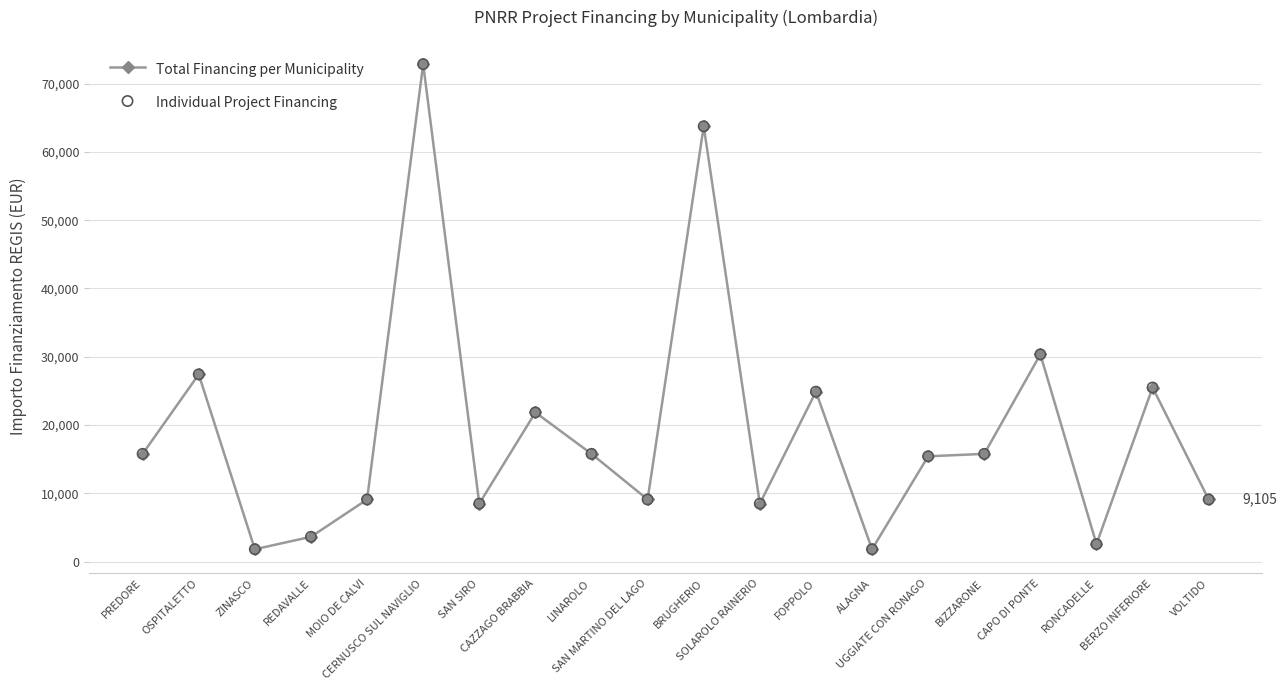

What is the minimum value shown in the chart?

1821